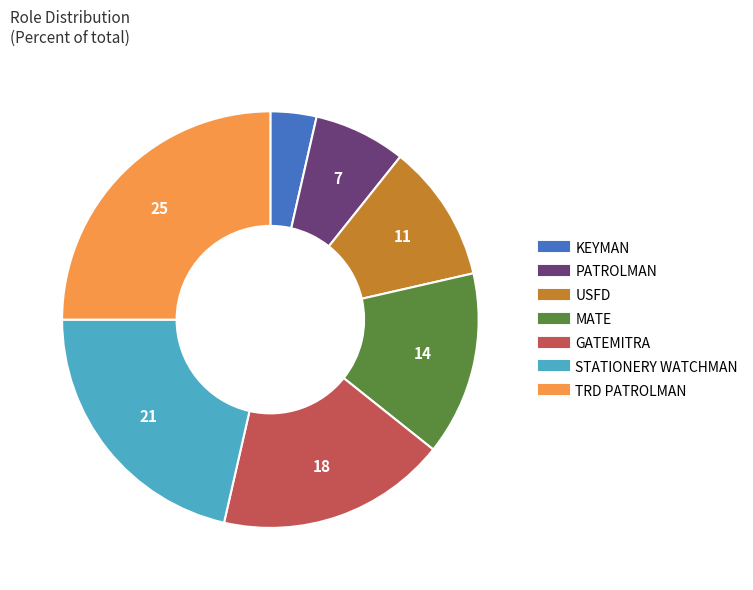

Rank the categories by value from lowest to highest.

KEYMAN, PATROLMAN, USFD, MATE, GATEMITRA, STATIONERY WATCHMAN, TRD PATROLMAN